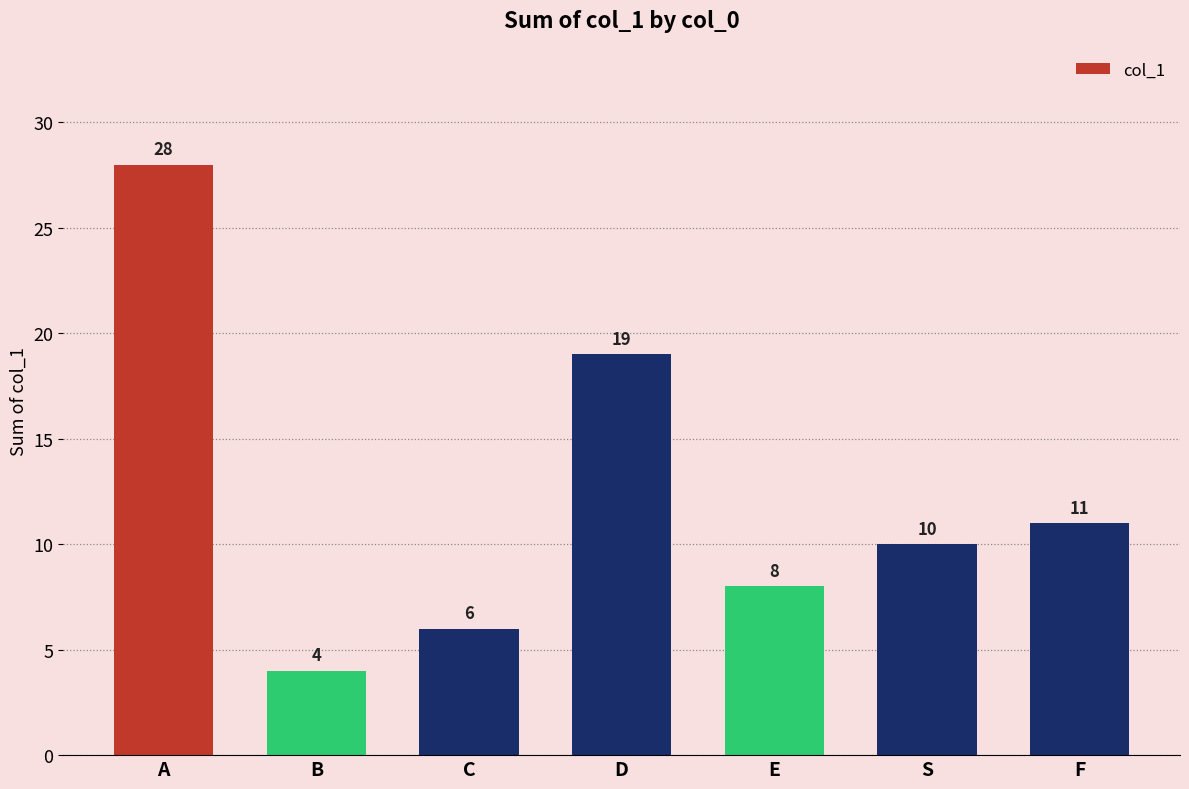

Reading right to left, list all the values displayed in this chart.

11	10	8	19	6	4	28